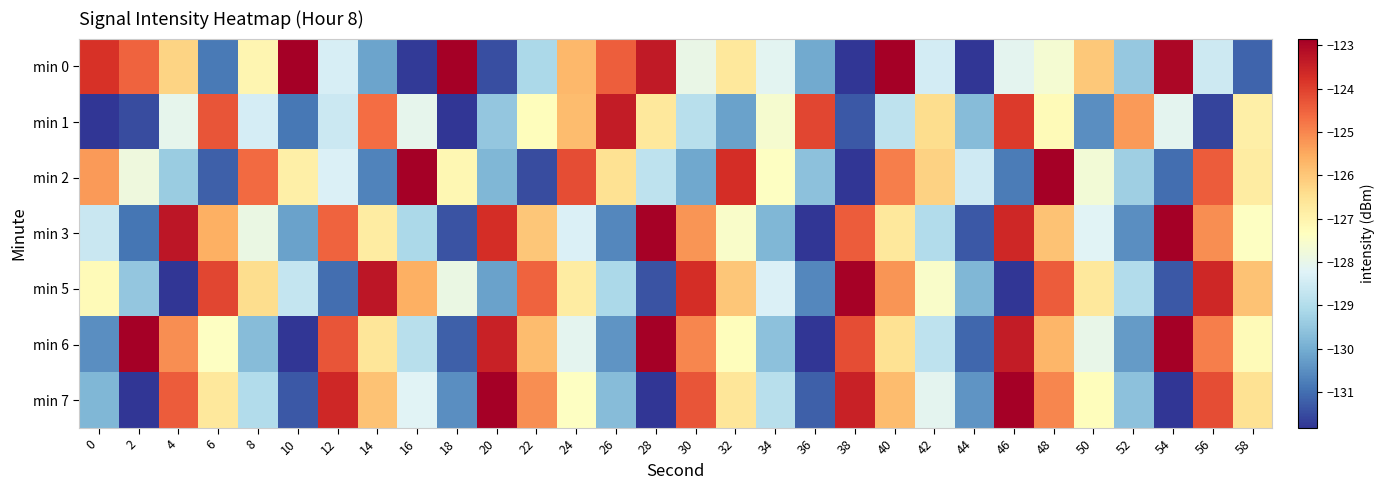

Reading right to left, list all the values displayed in this chart.

min 0: 58=-131.2	56=-128.5	54=-123.0	52=-129.5	50=-126.0	48=-127.6	46=-128.1	44=-139.0	42=-128.4	40=-122.3	38=-131.8	36=-130.1	34=-128.1	32=-126.7	30=-128.0	28=-123.3	26=-124.4	24=-125.7	22=-129.1	20=-131.5	18=-121.6	16=-131.7	14=-130.2	12=-128.4	10=-122.6	8=-127.1	6=-130.8	4=-126.2	2=-124.5	0=-123.8
min 1: 58=-126.9	56=-131.6	54=-128.1	52=-125.3	50=-130.5	48=-127.2	46=-123.9	44=-129.7	42=-126.4	40=-128.8	38=-131.3	36=-124.1	34=-127.6	32=-130.2	30=-128.9	28=-126.7	26=-123.4	24=-125.8	22=-127.3	20=-129.5	18=-131.8	16=-128.1	14=-124.7	12=-128.6	10=-130.9	8=-128.4	6=-124.3	4=-128.1	2=-131.5	0=-136.9
min 2: 58=-126.8	56=-124.4	54=-131.0	52=-129.3	50=-127.7	48=-122.1	46=-130.8	44=-128.5	42=-126.2	40=-124.9	38=-131.9	36=-129.6	34=-127.4	32=-123.7	30=-130.1	28=-128.8	26=-126.5	24=-124.2	22=-131.5	20=-129.8	18=-127.1	16=-122.4	14=-130.7	12=-128.3	10=-126.9	8=-124.6	6=-131.2	4=-129.4	2=-127.8	0=-125.3
min 3: 58=-127.4	56=-125.1	54=-122.8	52=-130.5	50=-128.2	48=-125.9	46=-123.6	44=-131.3	42=-129.0	40=-126.7	38=-124.4	36=-132.1	34=-129.8	32=-127.5	30=-125.2	28=-122.9	26=-130.6	24=-128.3	22=-126.0	20=-123.7	18=-131.4	16=-129.1	14=-126.8	12=-124.5	10=-130.2	8=-127.9	6=-125.6	4=-123.3	2=-130.9	0=-128.6
min 5: 58=-125.9	56=-123.6	54=-131.3	52=-129.0	50=-126.7	48=-124.4	46=-132.1	44=-129.8	42=-127.5	40=-125.2	38=-122.9	36=-130.6	34=-128.3	32=-126.0	30=-123.7	28=-131.4	26=-129.1	24=-126.8	22=-124.5	20=-130.2	18=-127.9	16=-125.6	14=-123.3	12=-131.0	10=-128.7	8=-126.4	6=-124.1	4=-131.8	2=-129.5	0=-127.2
min 6: 58=-127.2	56=-124.9	54=-122.6	52=-130.3	50=-128.0	48=-125.7	46=-123.4	44=-131.1	42=-128.8	40=-126.5	38=-124.2	36=-131.9	34=-129.6	32=-127.3	30=-125.0	28=-122.7	26=-130.4	24=-128.1	22=-125.8	20=-123.5	18=-131.2	16=-128.9	14=-126.6	12=-124.3	10=-132.0	8=-129.7	6=-127.4	4=-125.1	2=-122.8	0=-130.5
min 7: 58=-126.5	56=-124.2	54=-131.9	52=-129.6	50=-127.3	48=-125.0	46=-122.7	44=-130.4	42=-128.1	40=-125.8	38=-123.5	36=-131.2	34=-128.9	32=-126.6	30=-124.3	28=-132.0	26=-129.7	24=-127.4	22=-125.1	20=-122.8	18=-130.5	16=-128.2	14=-125.9	12=-123.6	10=-131.3	8=-129.0	6=-126.7	4=-124.4	2=-132.1	0=-129.8